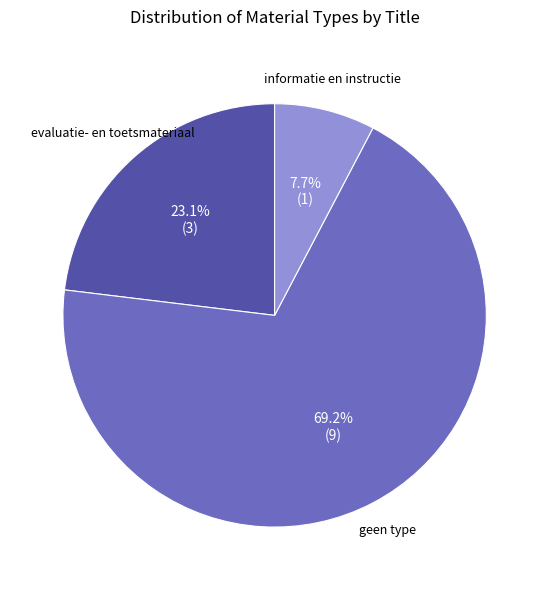

Does any single category account for the majority?

Yes